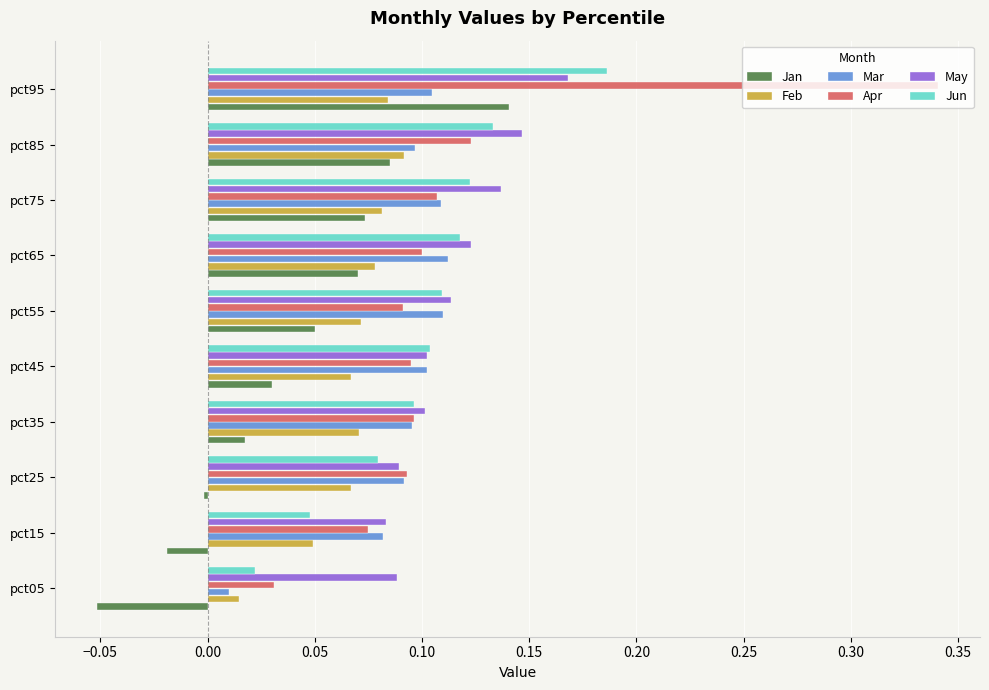

The value of Jun at pct65 is 0.1. True or false?

True